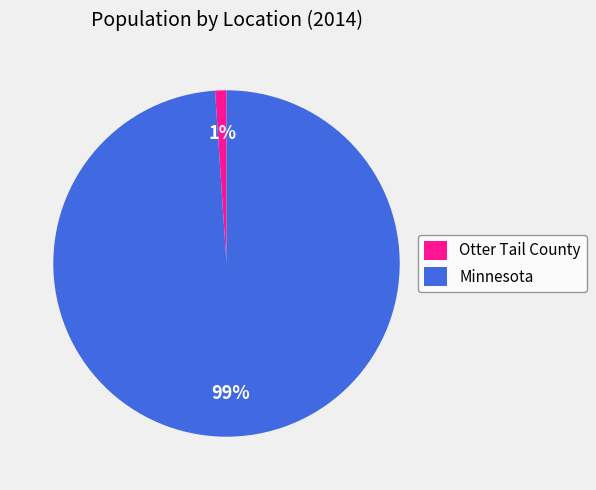

Is Minnesota the majority of the pie?

Yes